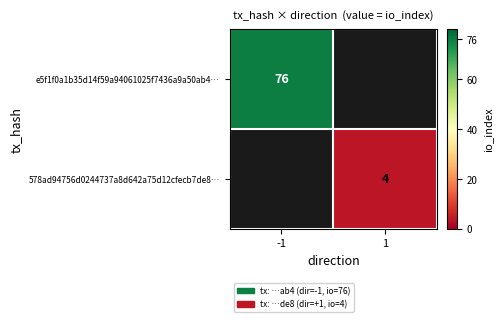

Is it true that 578ad94756d0244737a8d642a75d12cfecb7de8… equals 6 at 1?

False